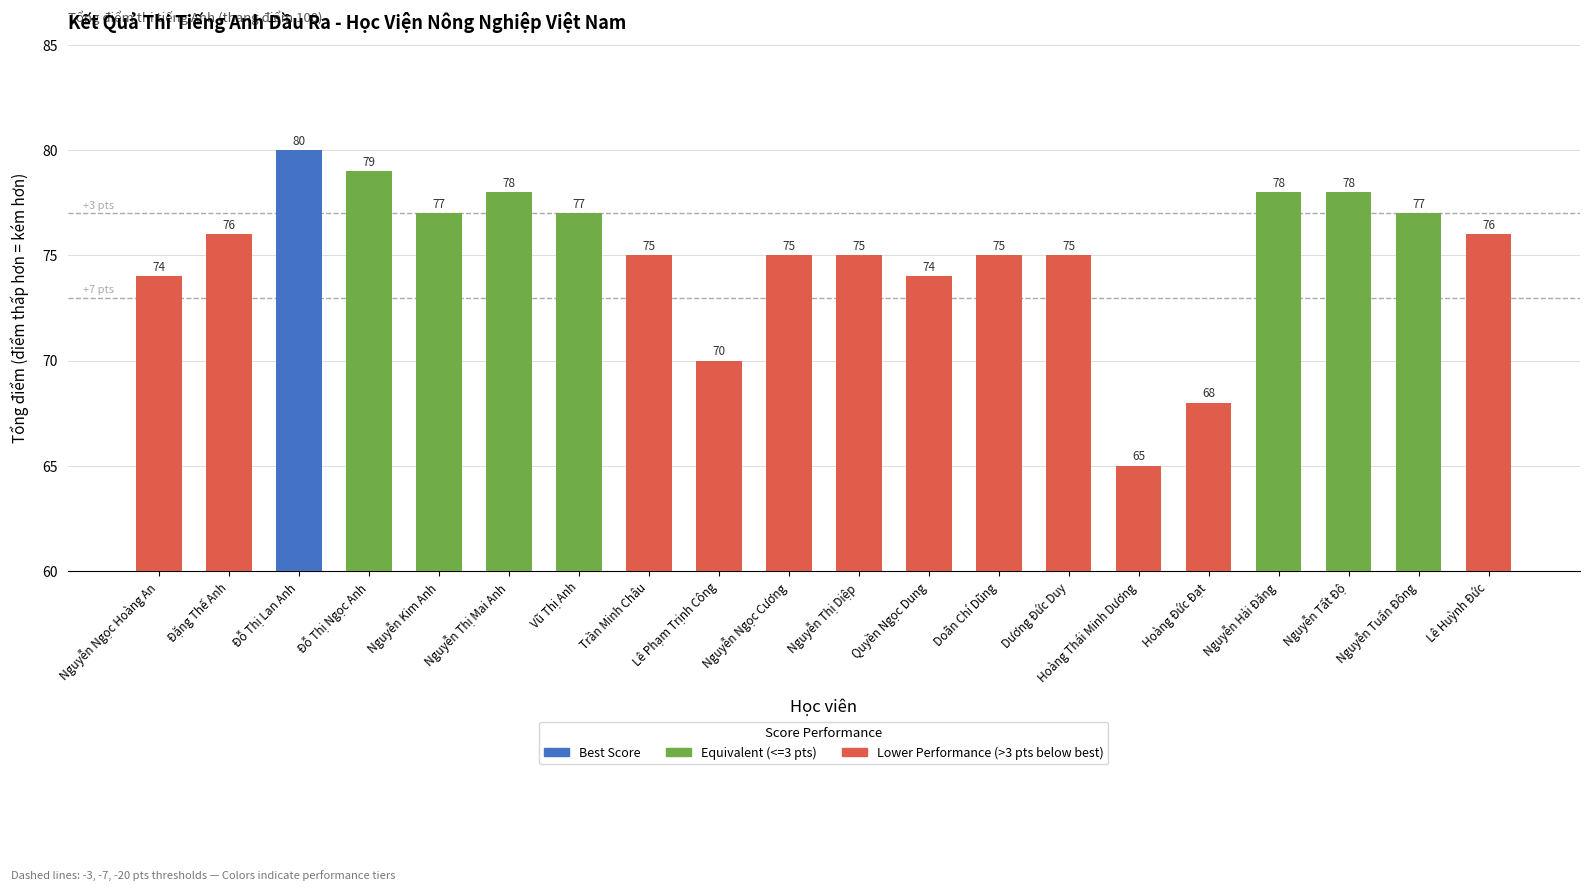

What is the greatest value displayed?

80